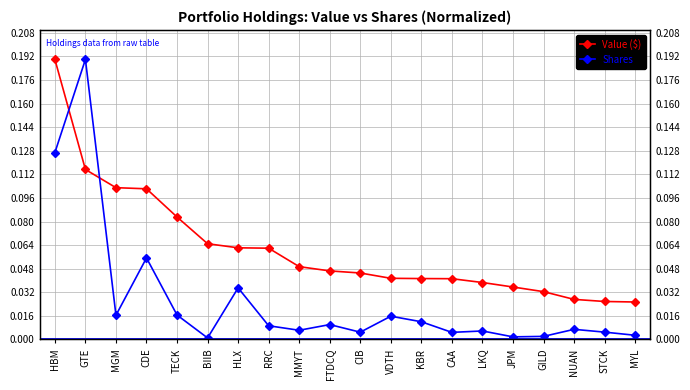

Count the number of data series in this chart.

2